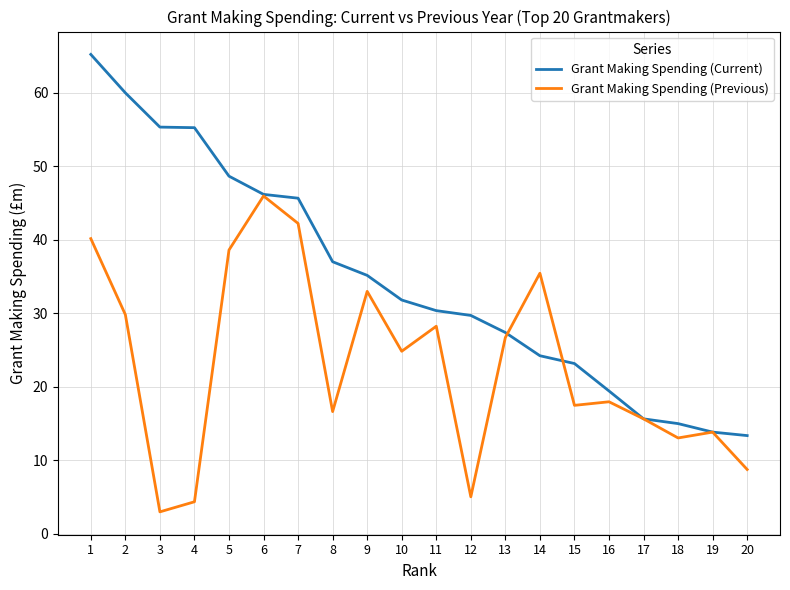

What is the spread (max minus min) of values at 14?

11.2